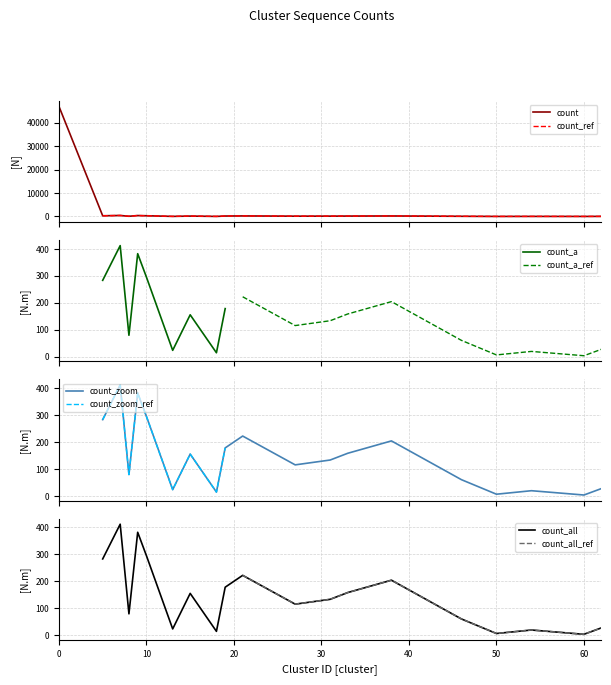

What is the highest value of the count series?

47004